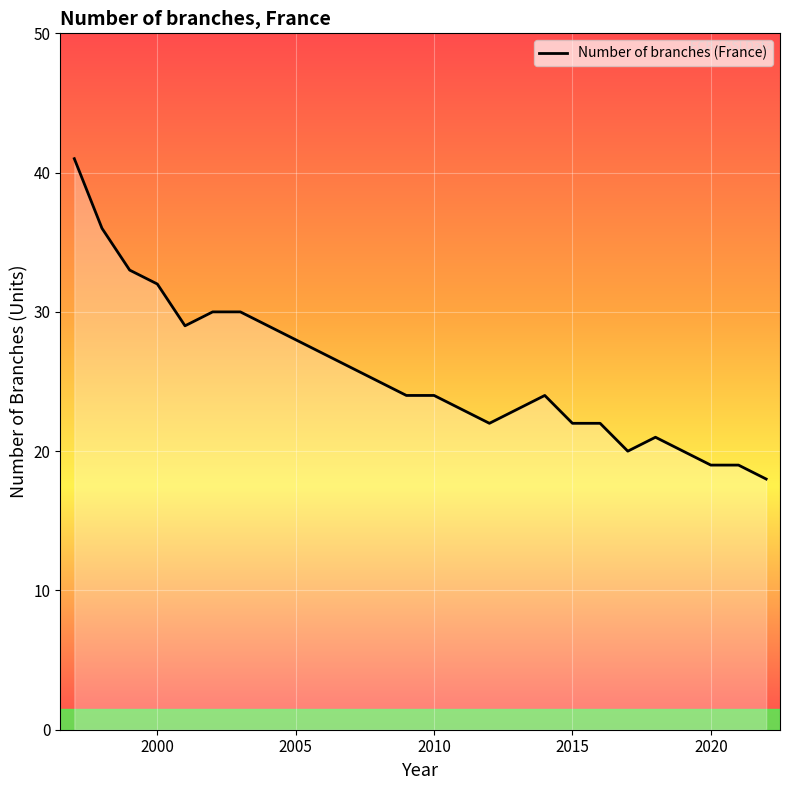

What is the difference between the maximum and minimum values?

23